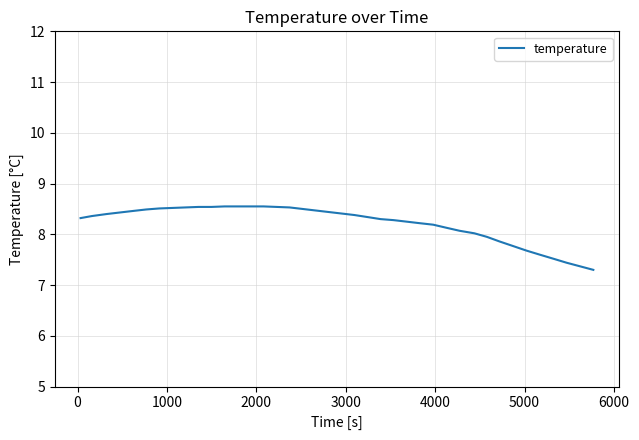

Count the number of categories in the chart.

40